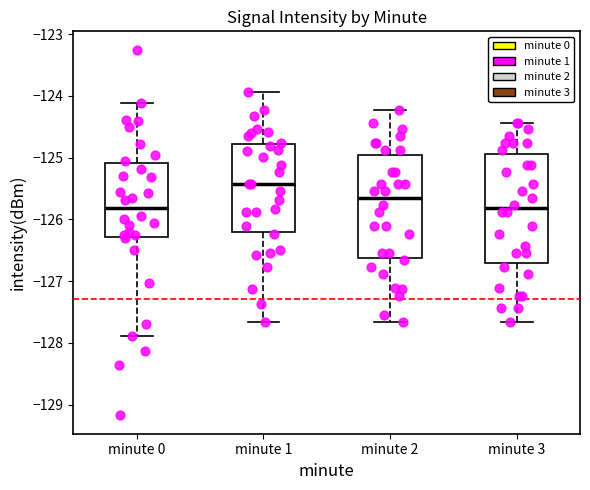

Reading left to right, transcribe this box plot: for each box, give where its median line is, the range the box spans, and where its two whiskers end, as read against the y-axis. The values are not printed on the chart, so give them approximately, as read against the axis.

minute 0: median -125.8, box -126.3 to -125.1, whiskers -127.9 to -124.1
minute 1: median -125.4, box -126.2 to -124.8, whiskers -127.7 to -123.9
minute 2: median -125.7, box -126.6 to -125.0, whiskers -127.7 to -124.2
minute 3: median -125.8, box -126.7 to -124.9, whiskers -127.7 to -124.4